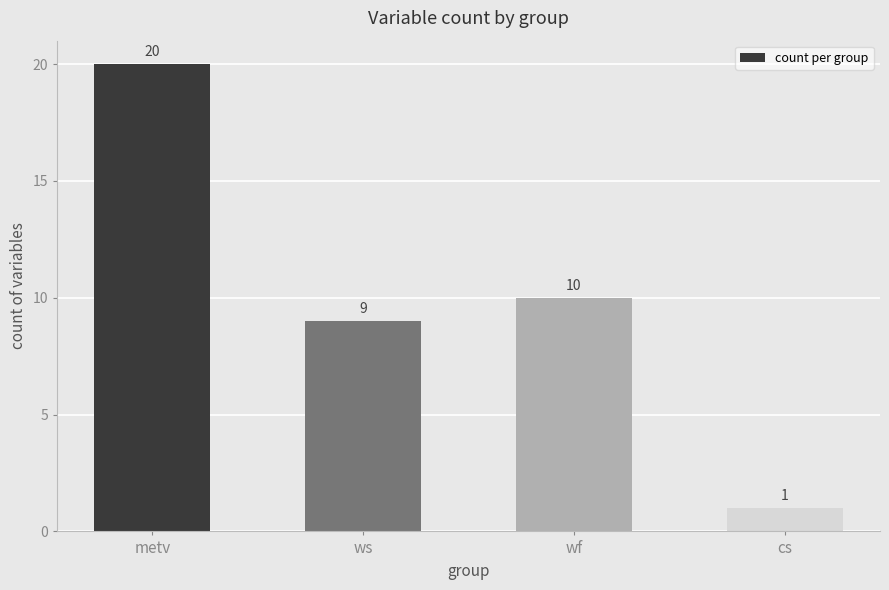

Reading left to right, what are all the values shown in this chart?

metv=20	ws=9	wf=10	cs=1